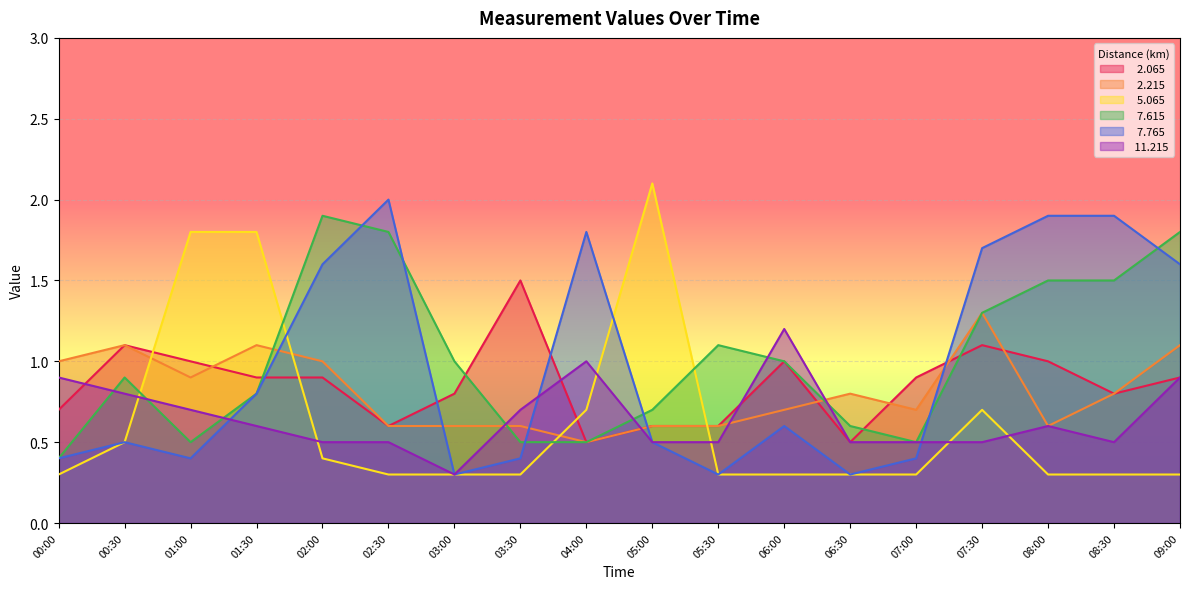

The value of  11.215 at 01:00 is 1.2. True or false?

False